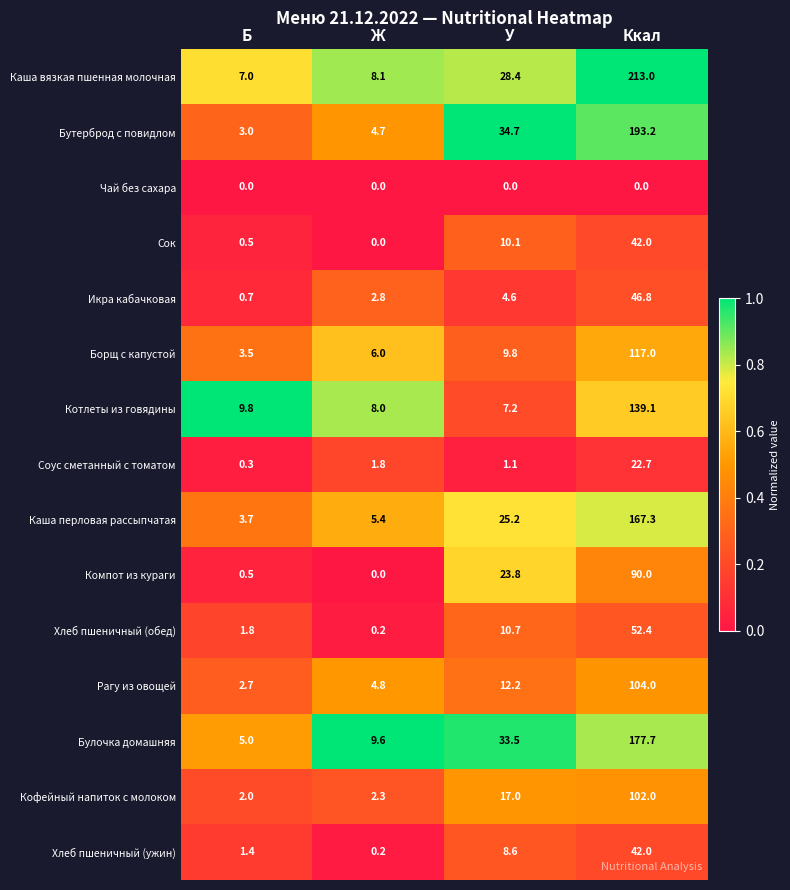

The Хлеб пшеничный (обед) series shows 4.3 at У. True or false?

False